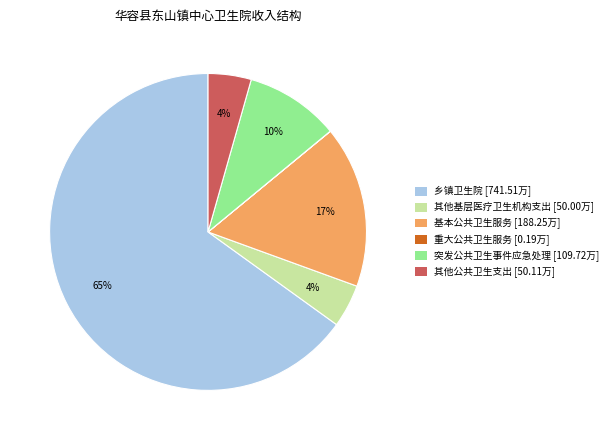

To the nearest percent, what is the average slice percentage?

17%